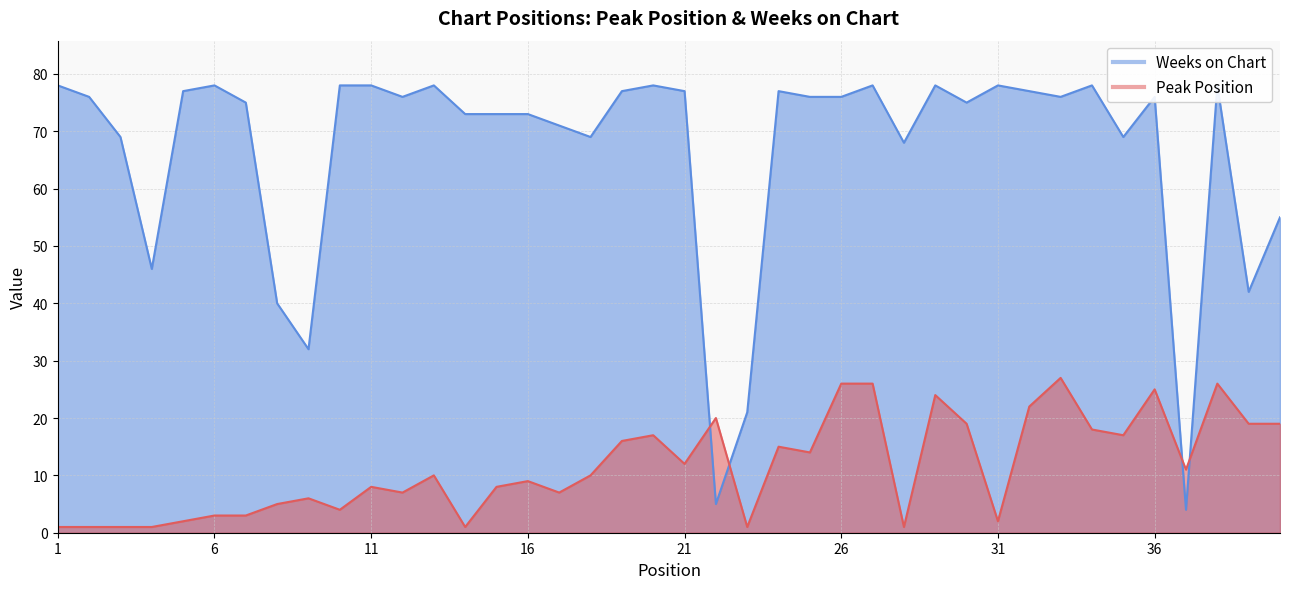

Which series has the largest total across all categories?

Weeks on Chart